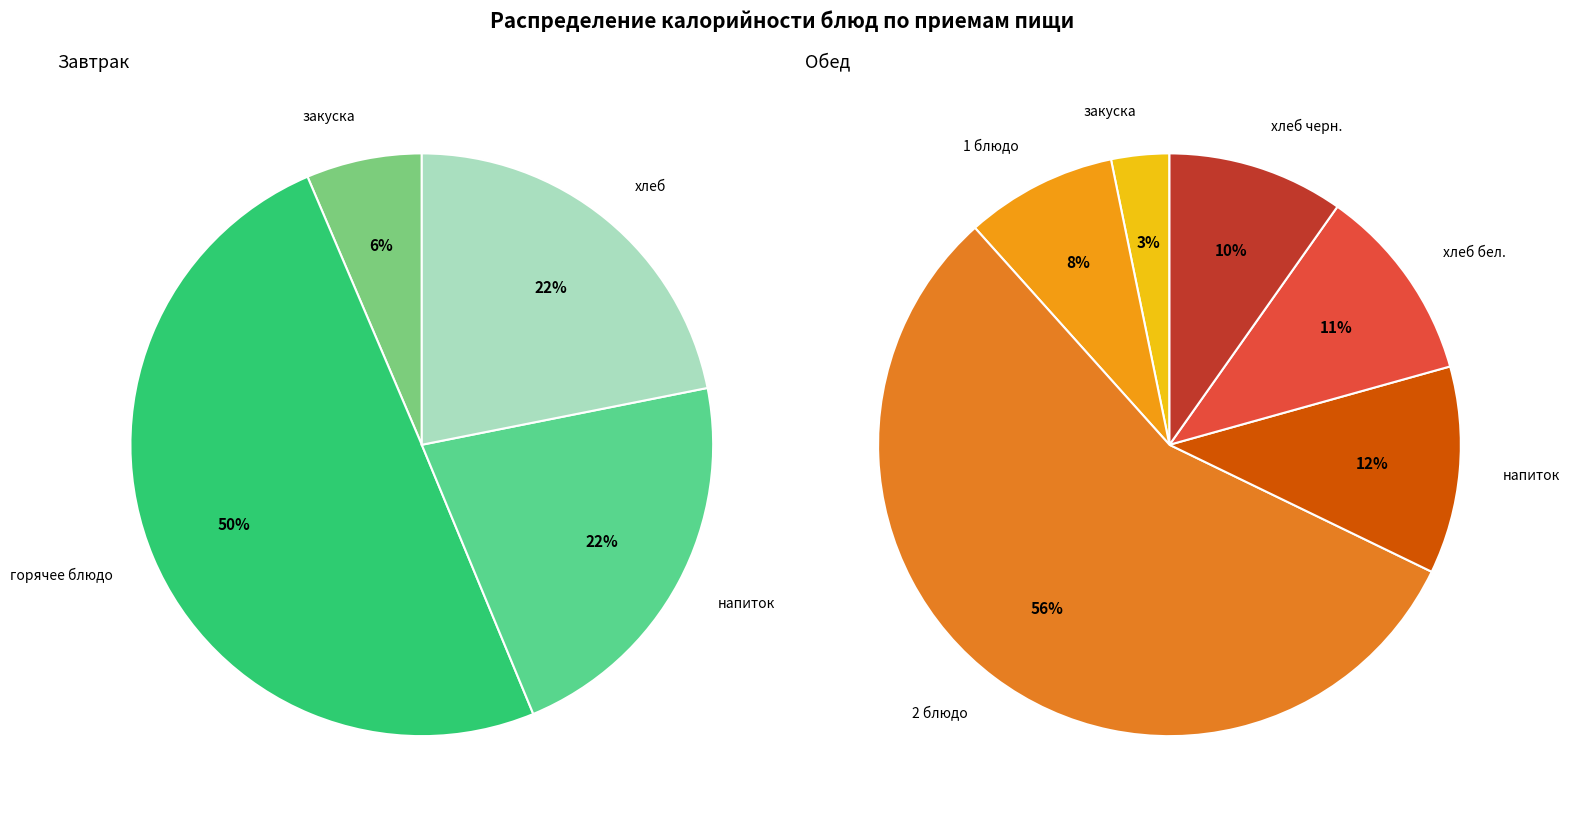

Which slice is the largest?

Обед (2 блюдо)